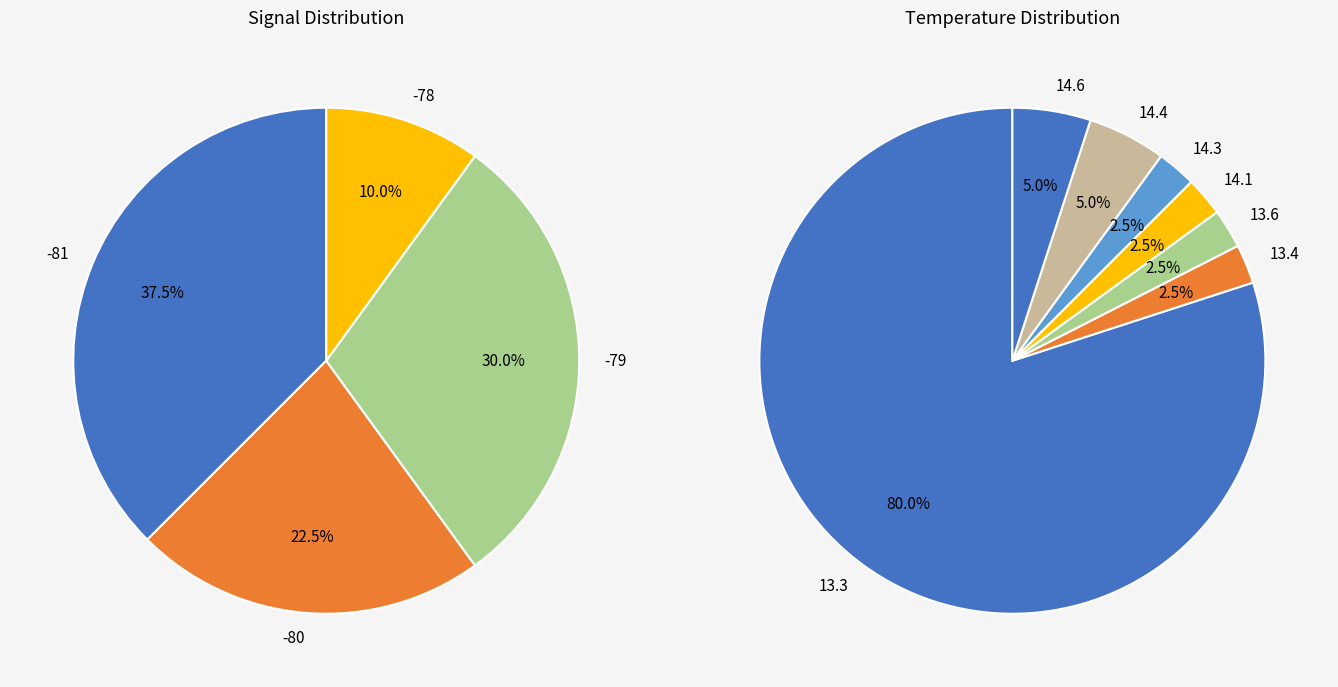

Does 29 account for over 50% of the chart?

No